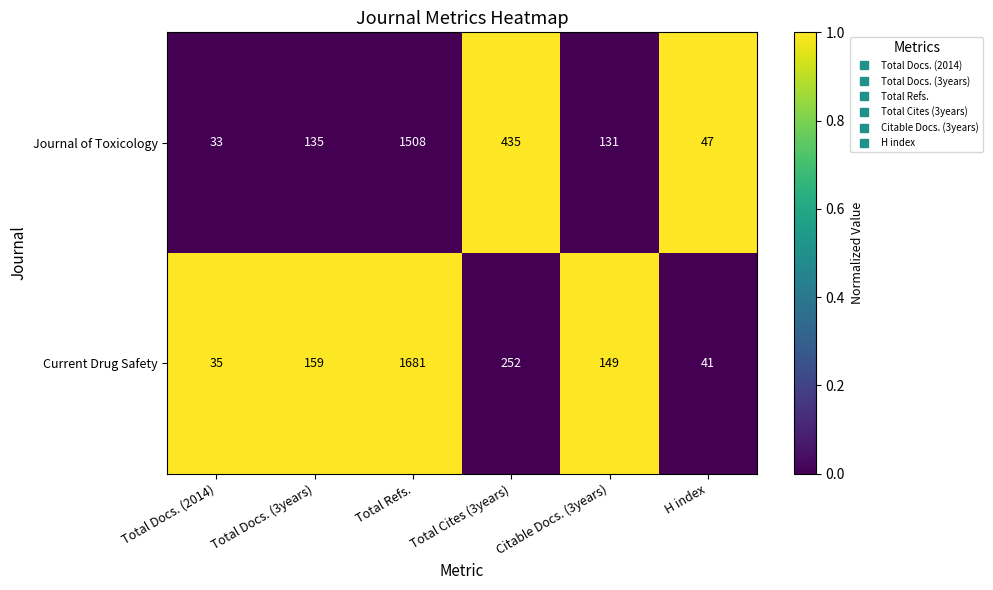

Which series changed the most between Total Cites (3years) and Citable Docs. (3years)?

Journal of Toxicology